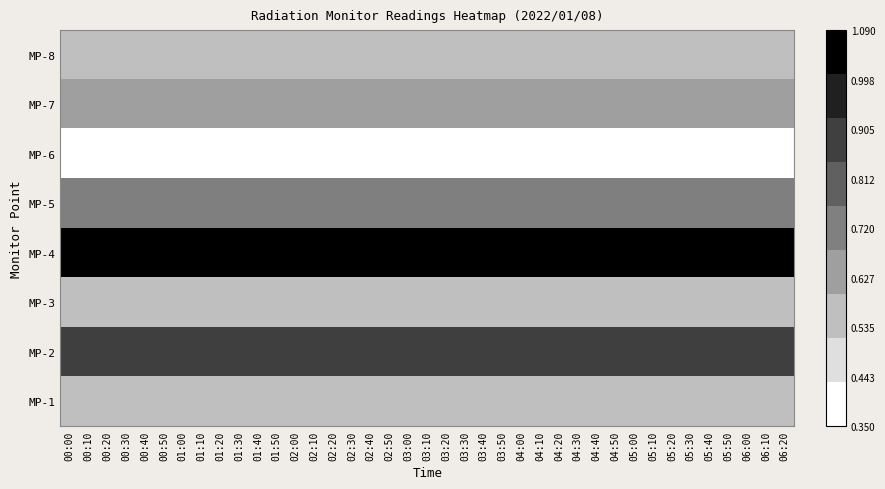

List the series in order of their peak value, lowest first.

MP-6, MP-3, MP-8, MP-1, MP-7, MP-5, MP-2, MP-4